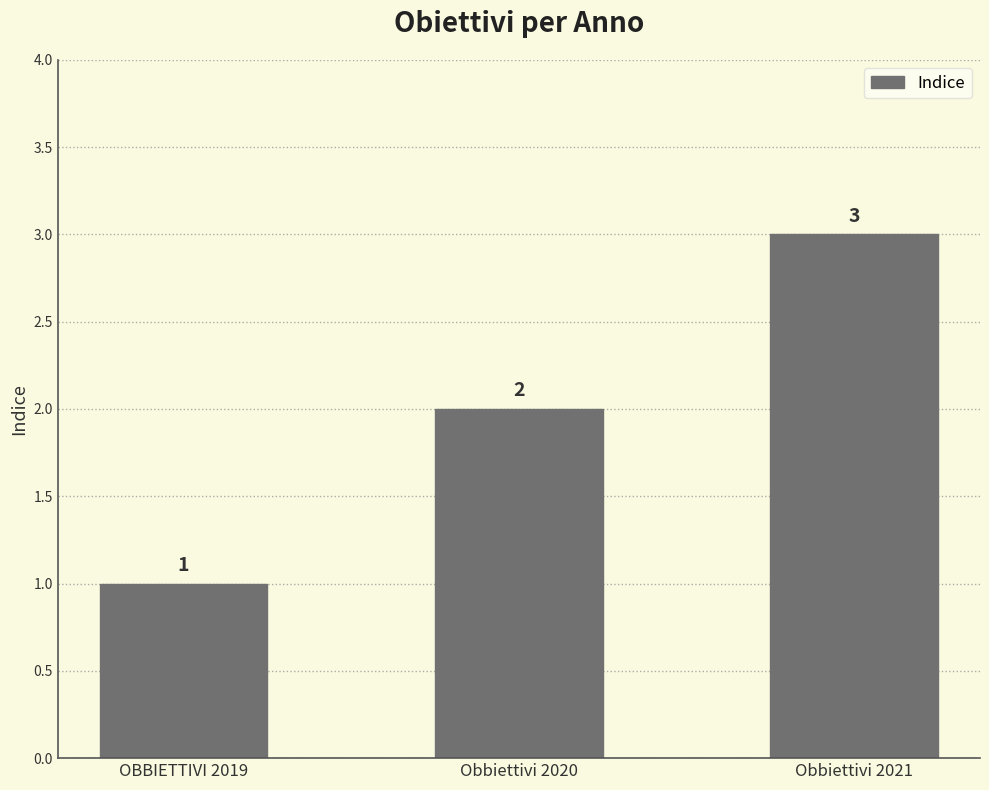

Rank the categories by value from highest to lowest.

Obbiettivi 2021, Obbiettivi 2020, OBBIETTIVI 2019